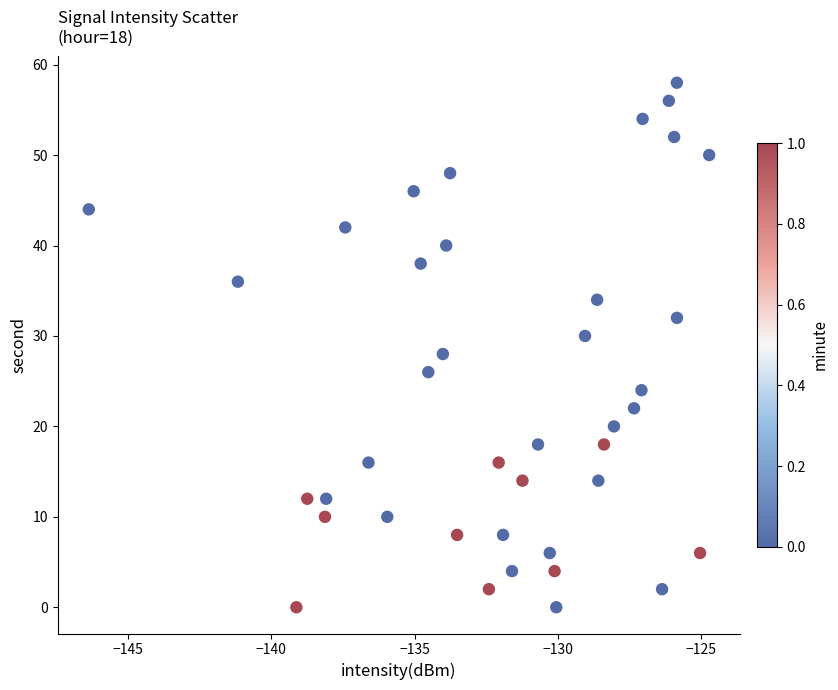

What is the range of Y values (max minus min)?

58